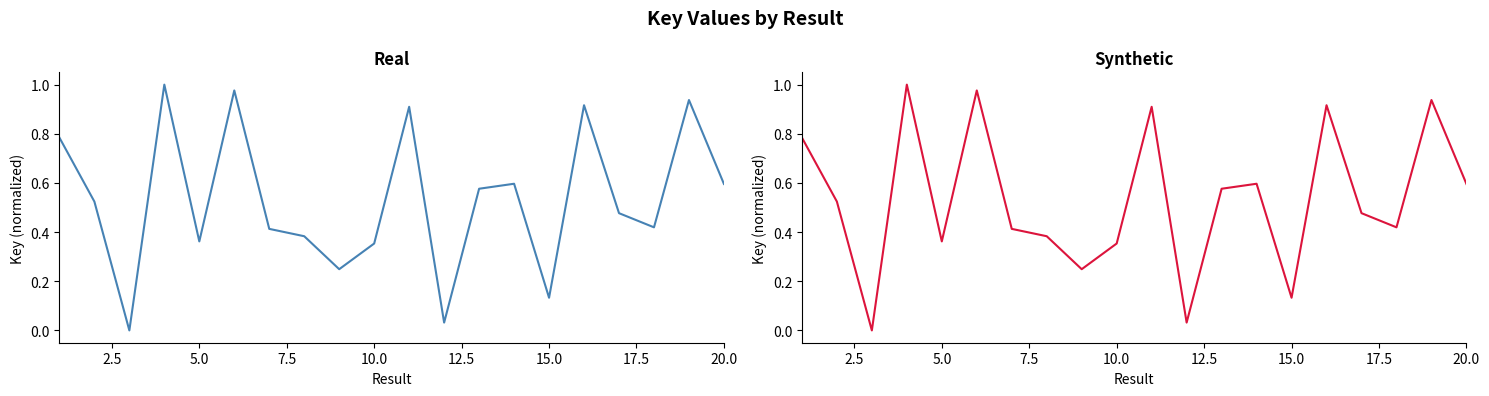

What is the difference between the second highest and minimum values?

1.0